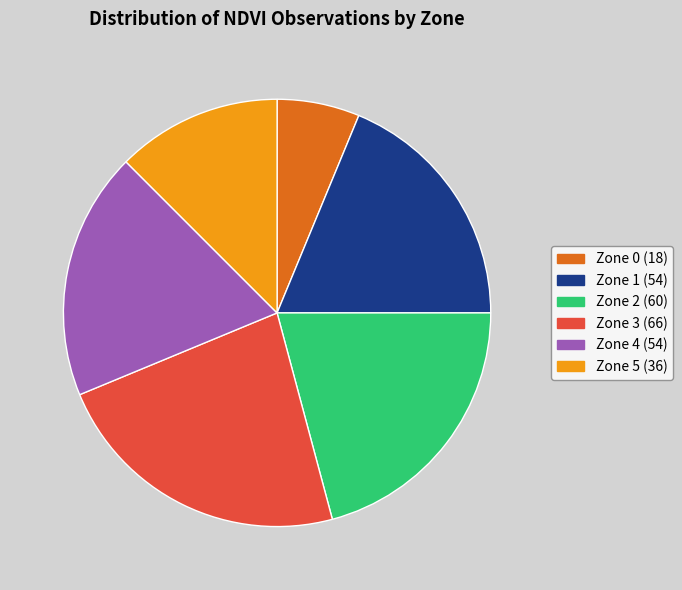

Is it true that Zone 0 is 6% of the pie?

True